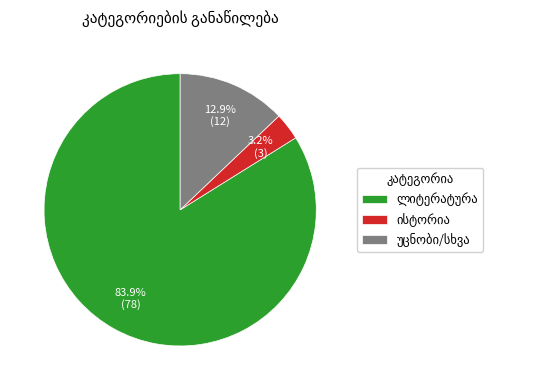

To the nearest percent, what is the average slice percentage?

33%